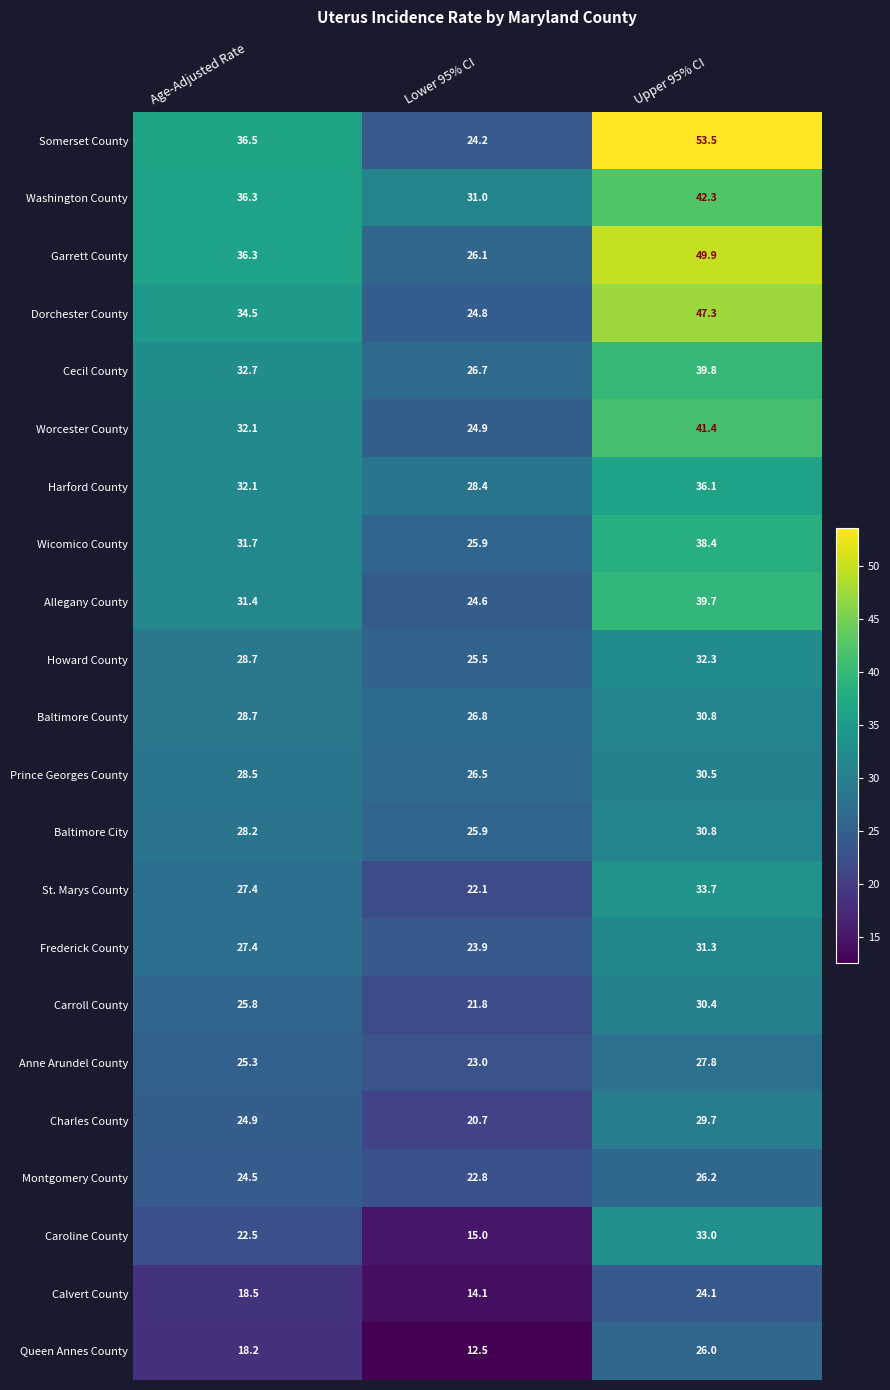

What is the minimum value shown in the chart?

12.5